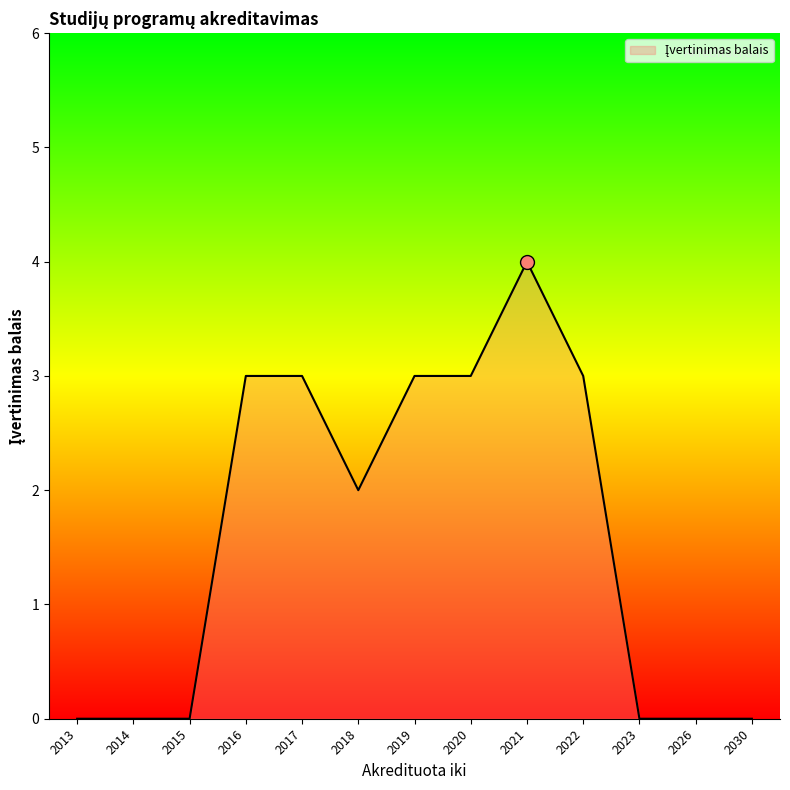

What is the difference between the maximum and minimum values?

4